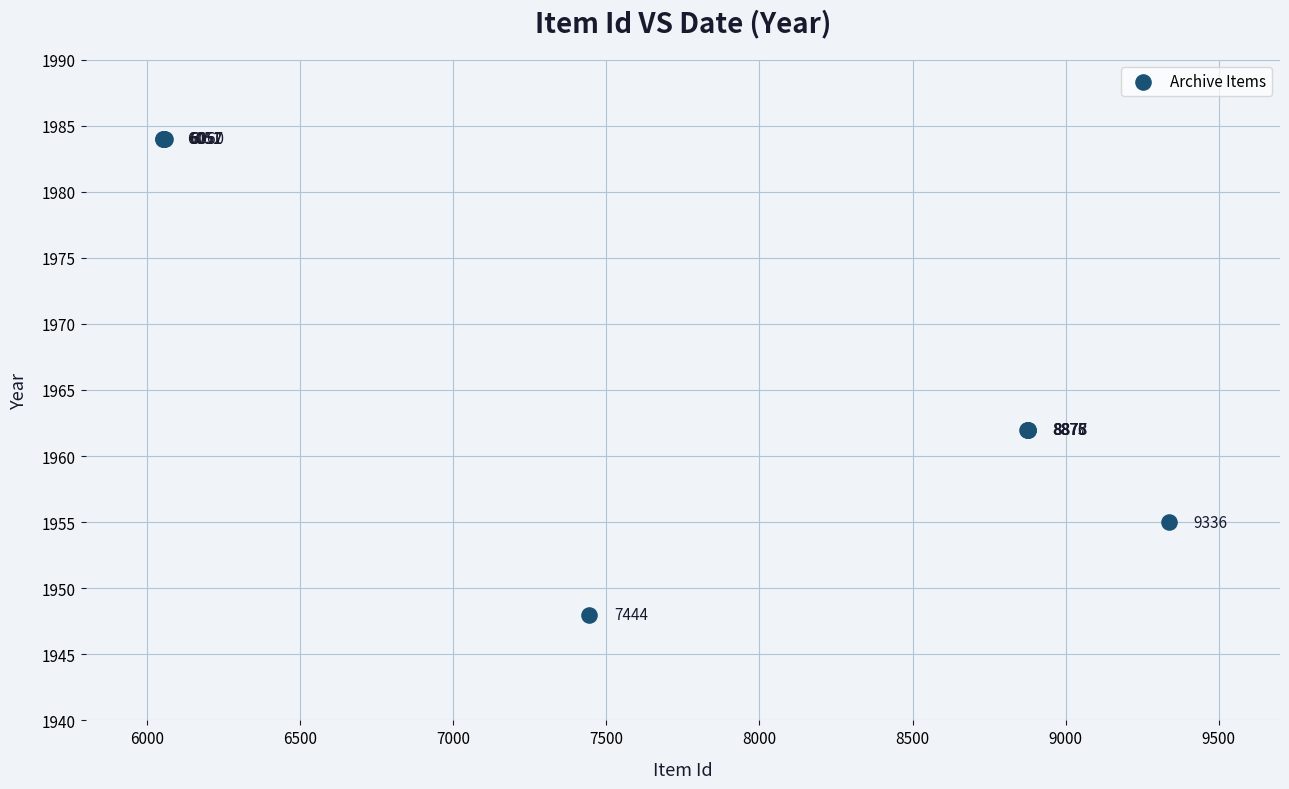

What Y value in the scatter plot is closest to 1966?

1962